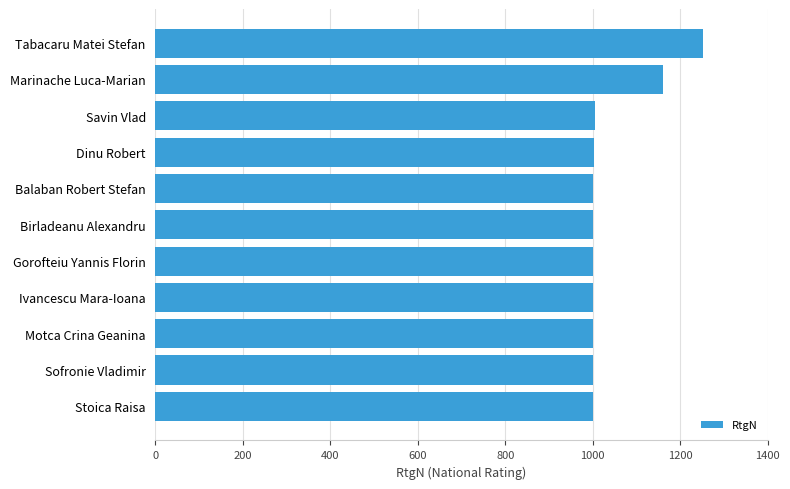

Is it true that the value at Balaban Robert Stefan is 1419?

False